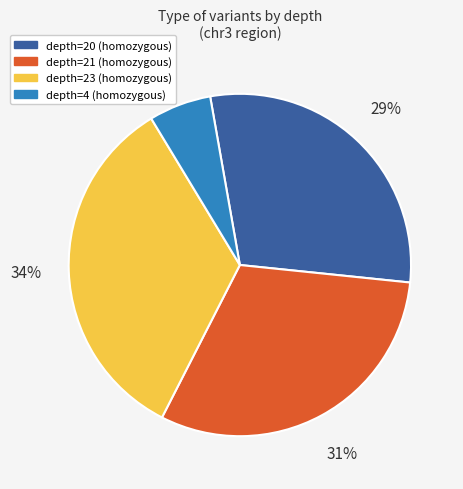

Is it true that depth=21 (homozygous) is 31% of the pie?

True